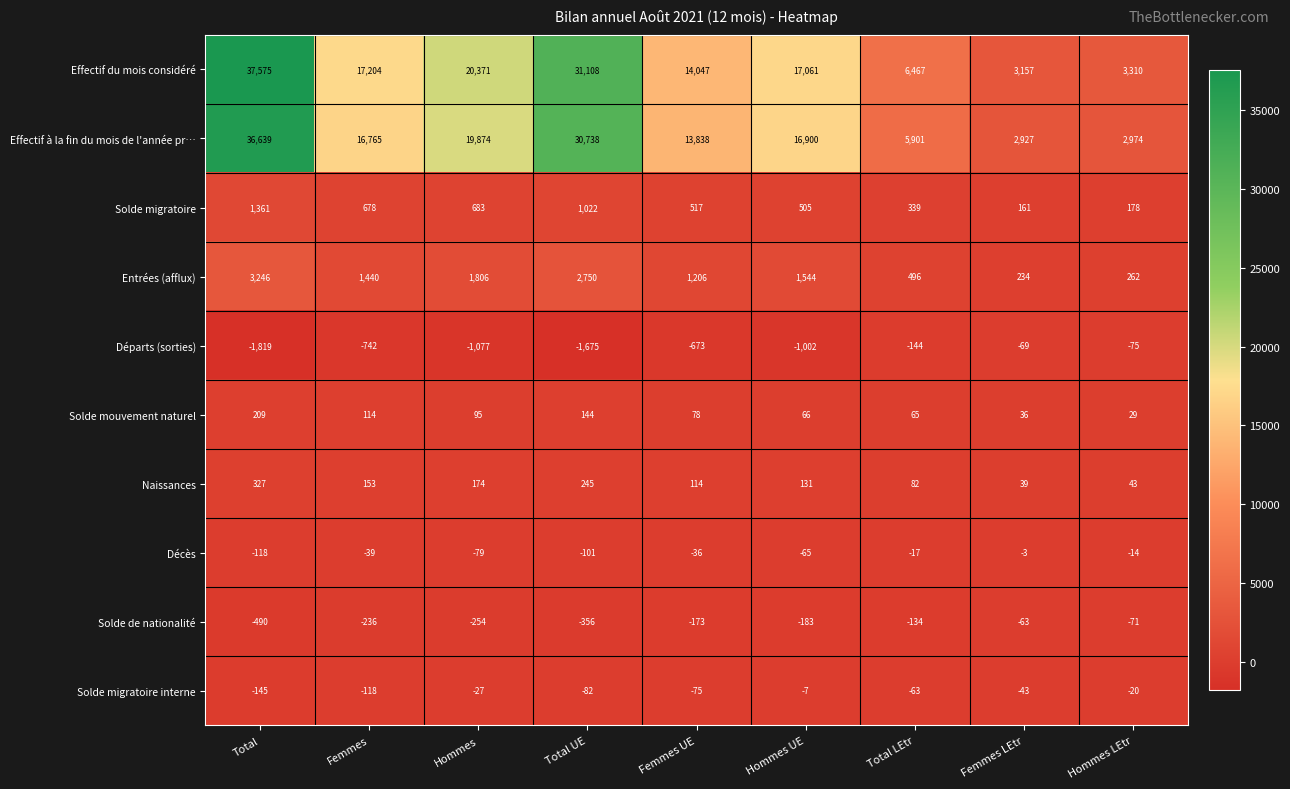

Which category has the lowest value across all series?

Total